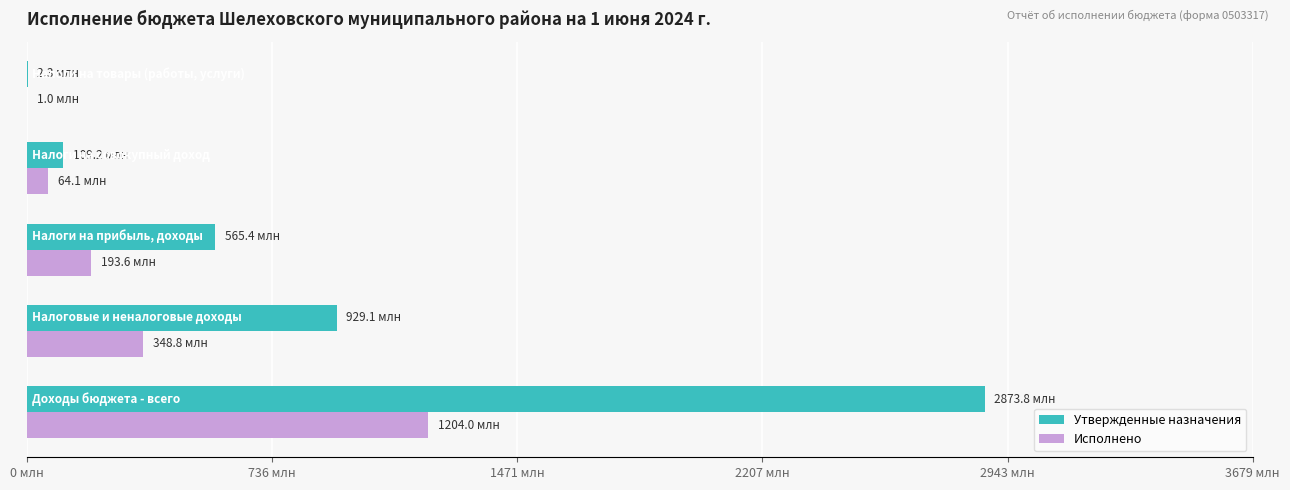

Reading left to right, list all the values displayed in this chart.

Утвержденные назначения: 2873835673.4	929130304.2	565383500.0	109206800.0	2348200.0
Исполнено: 1204016047.6	348841742.3	193586861.5	64106055.2	1018042.4